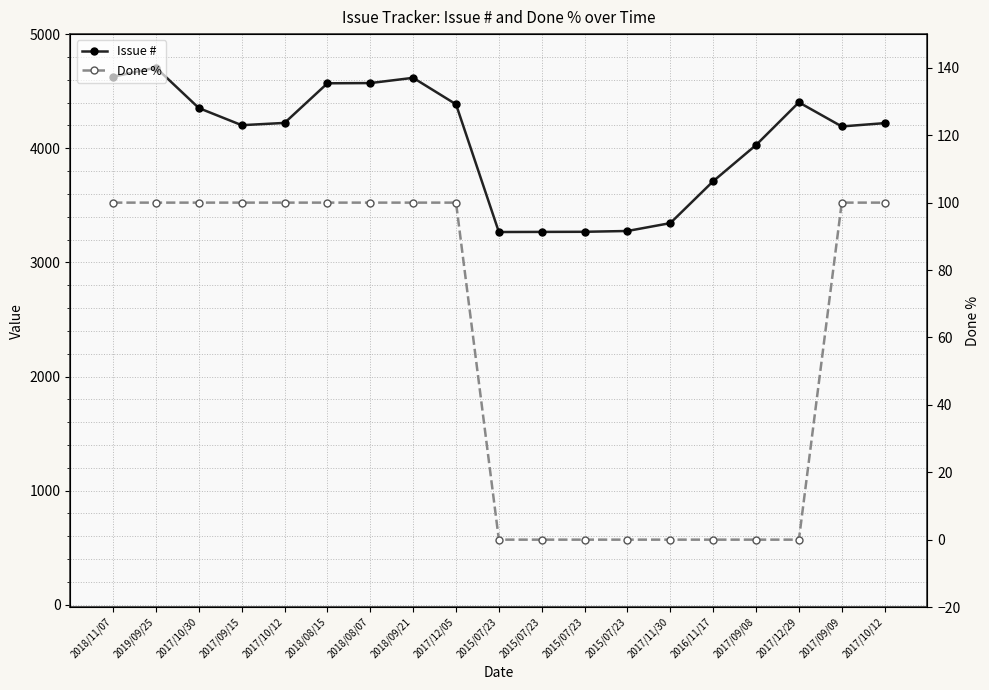

What are all the series names shown in the legend?

Issue #, Done %